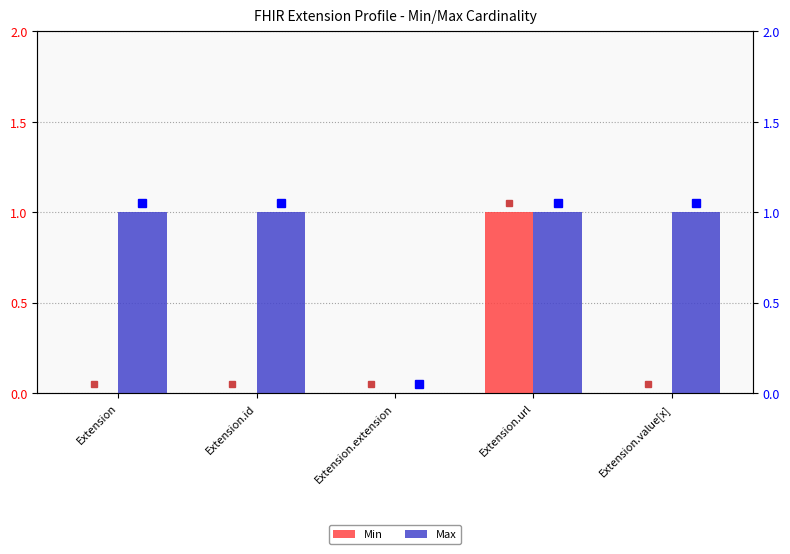

Count the number of data series in this chart.

2